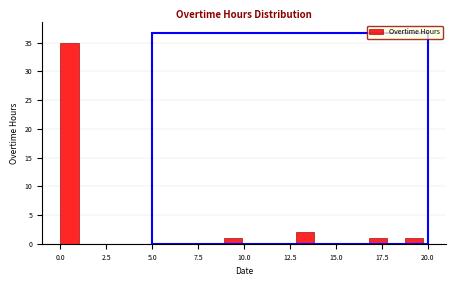

Around what value on the x-axis is the tallest bar? Give the approximate position of its centre, as read against the axis.

0.5